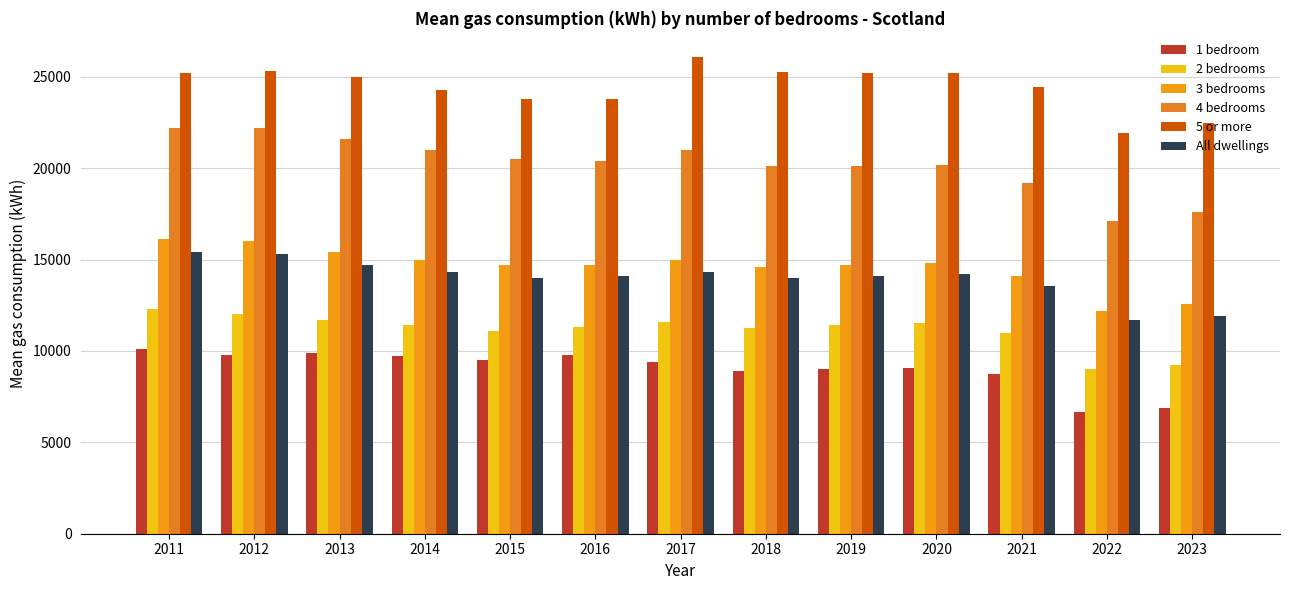

How many bars are there in each group?

6